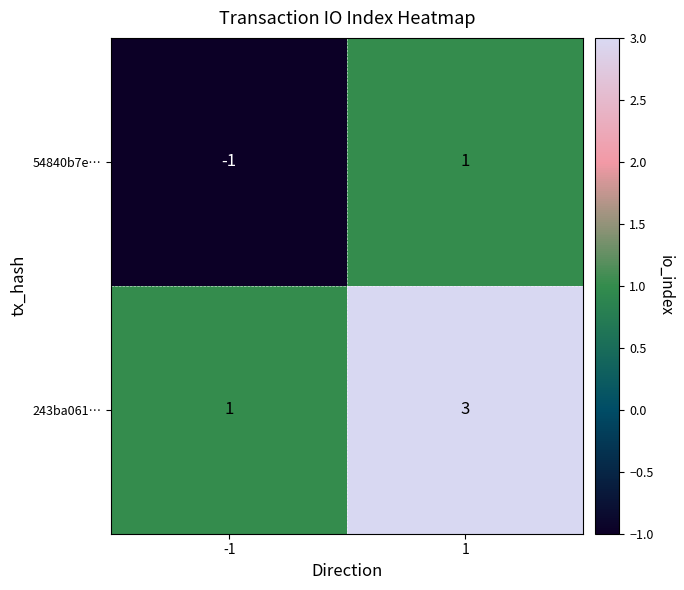

Which series has the largest total across all categories?

243ba061…